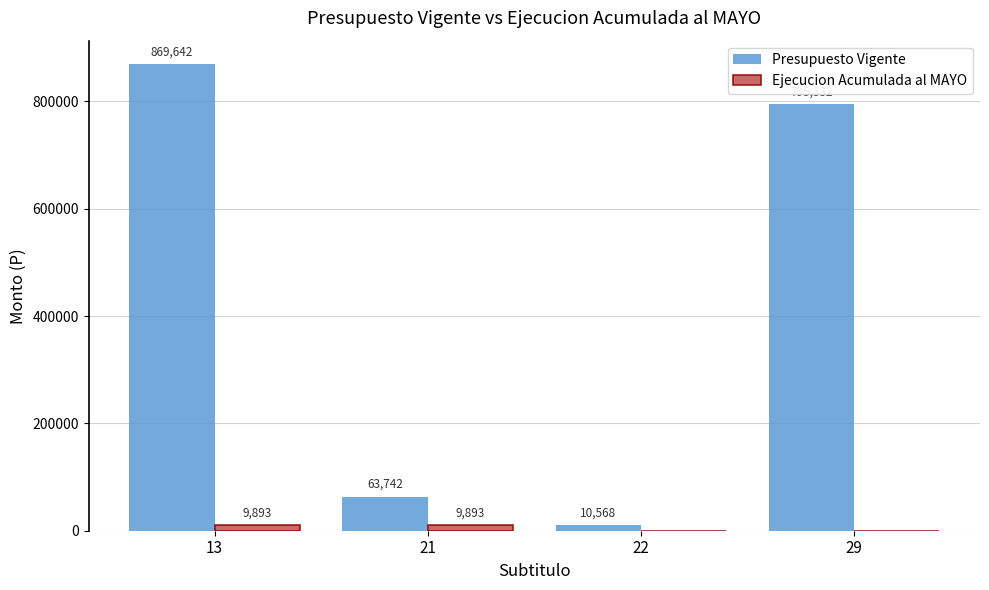

How many groups of bars are there?

4